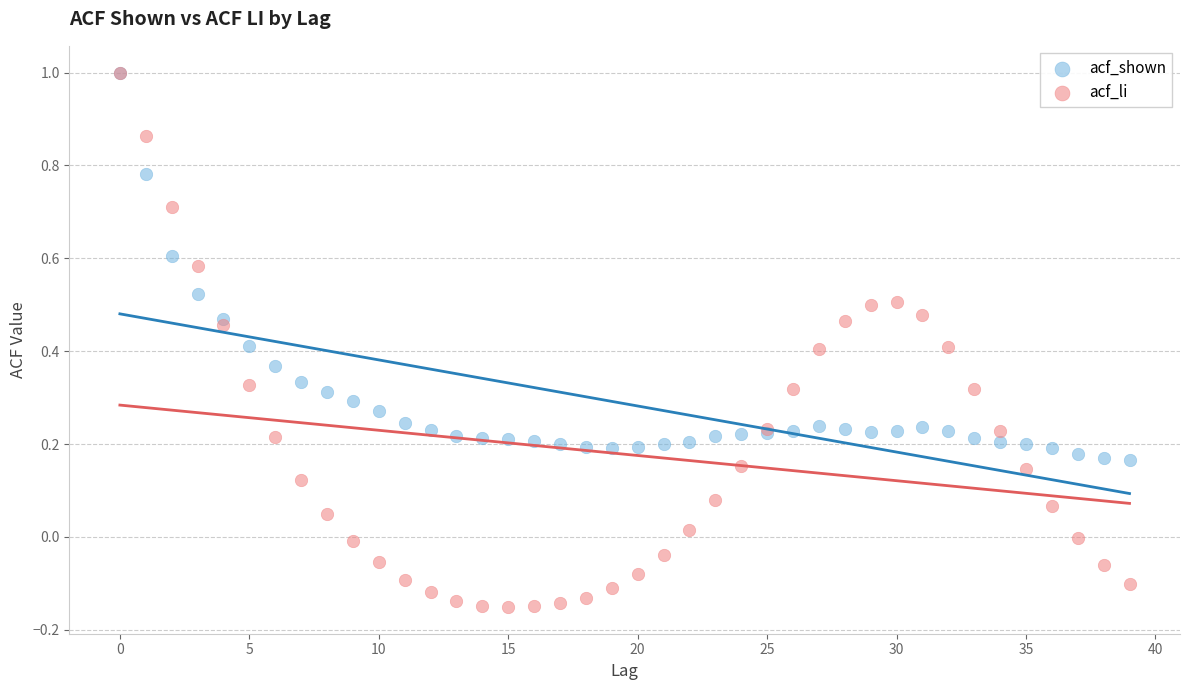

Which series reaches the minimum Y coordinate?

acf_li